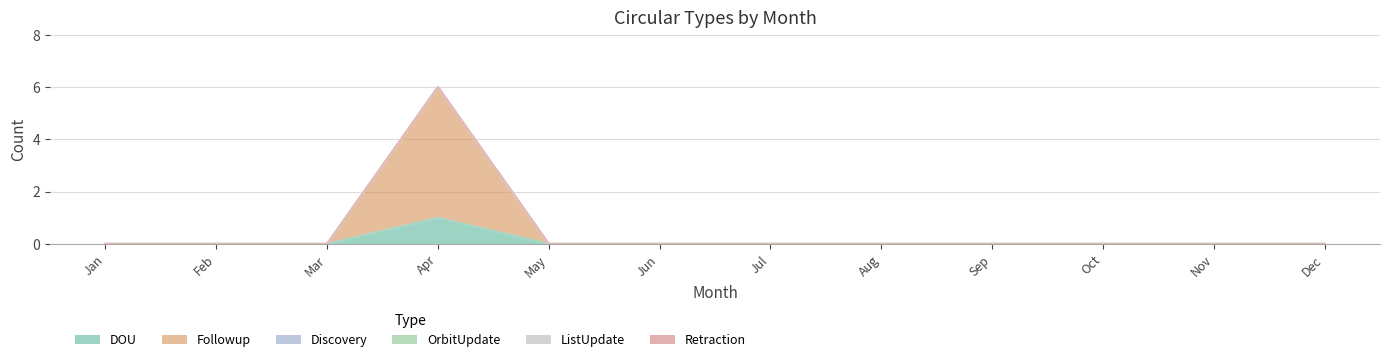

How many lines are shown in the chart?

6